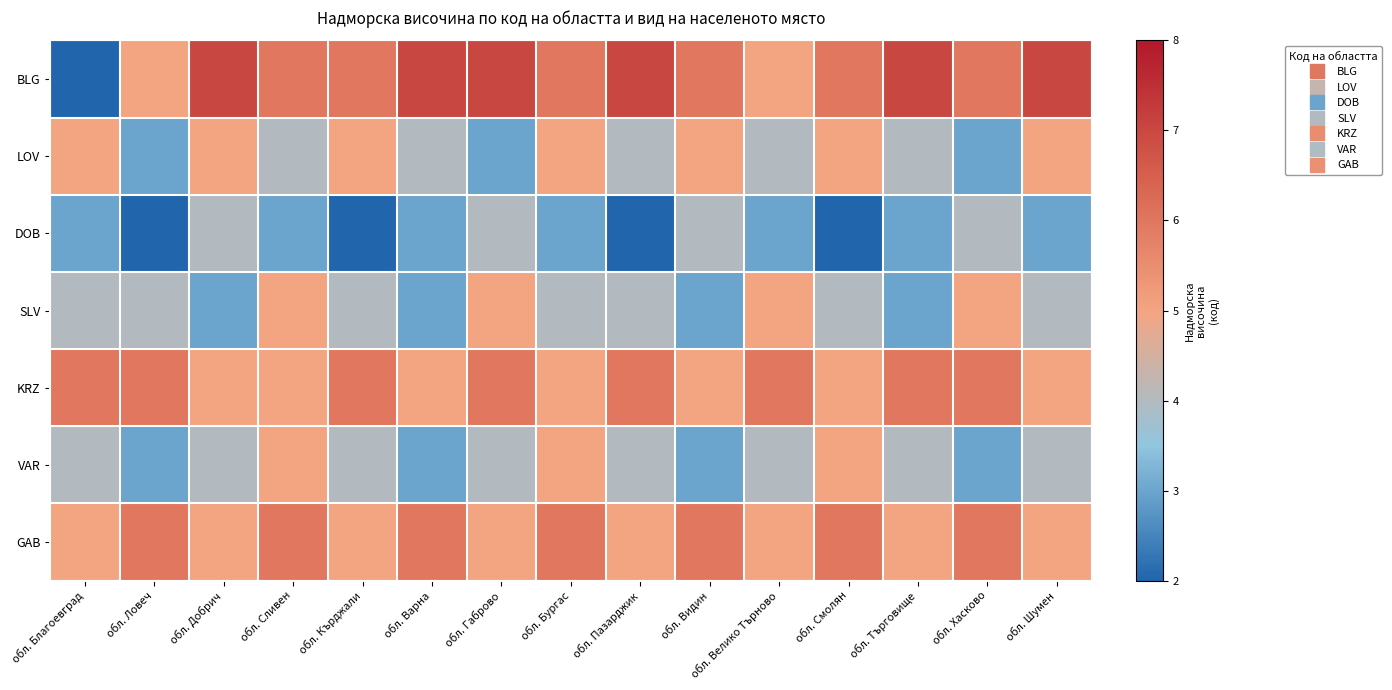

Which label corresponds to the largest value in the chart?

обл. Добрич